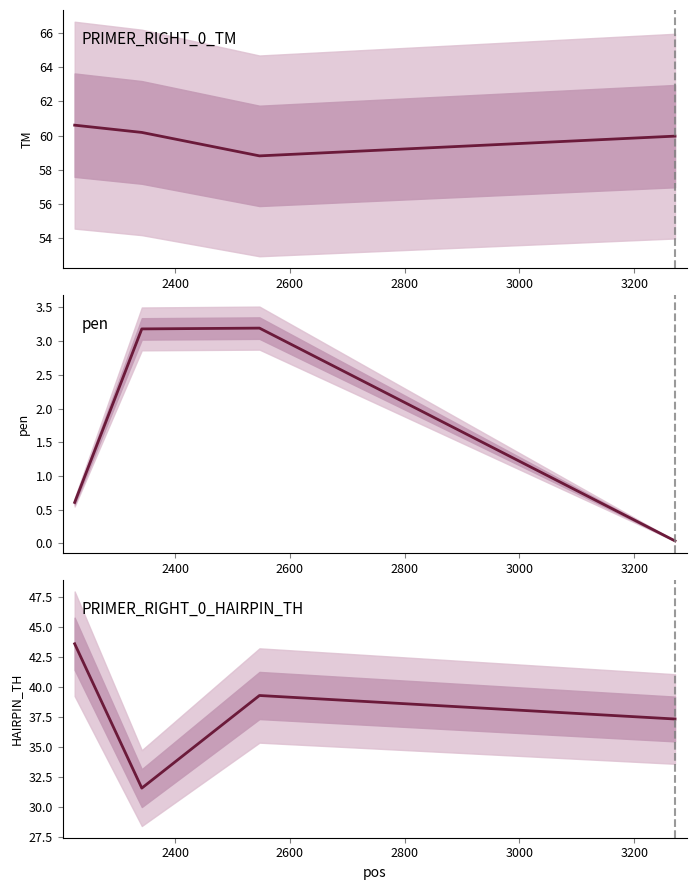

The value of TM at 2400 is 60.2. True or false?

True